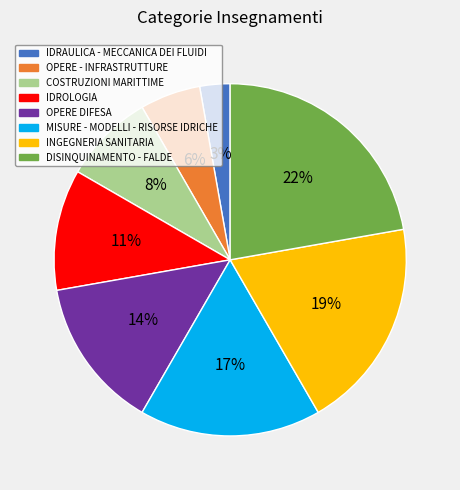

Rank the categories by value from lowest to highest.

IDRAULICA - MECCANICA DEI FLUIDI, OPERE - INFRASTRUTTURE, COSTRUZIONI MARITTIME, IDROLOGIA, OPERE DIFESA, MISURE - MODELLI - RISORSE IDRICHE, INGEGNERIA SANITARIA, DISINQUINAMENTO - FALDE